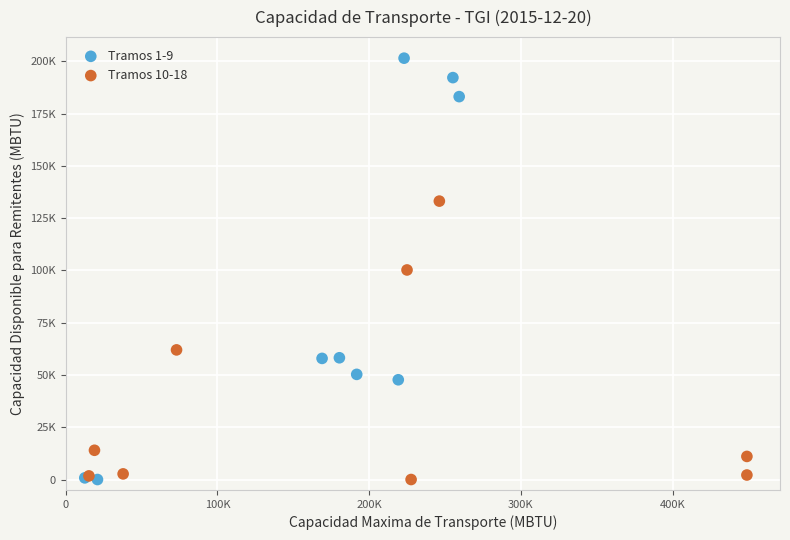

What are all the series names shown in the legend?

Tramos 1-9, Tramos 10-18